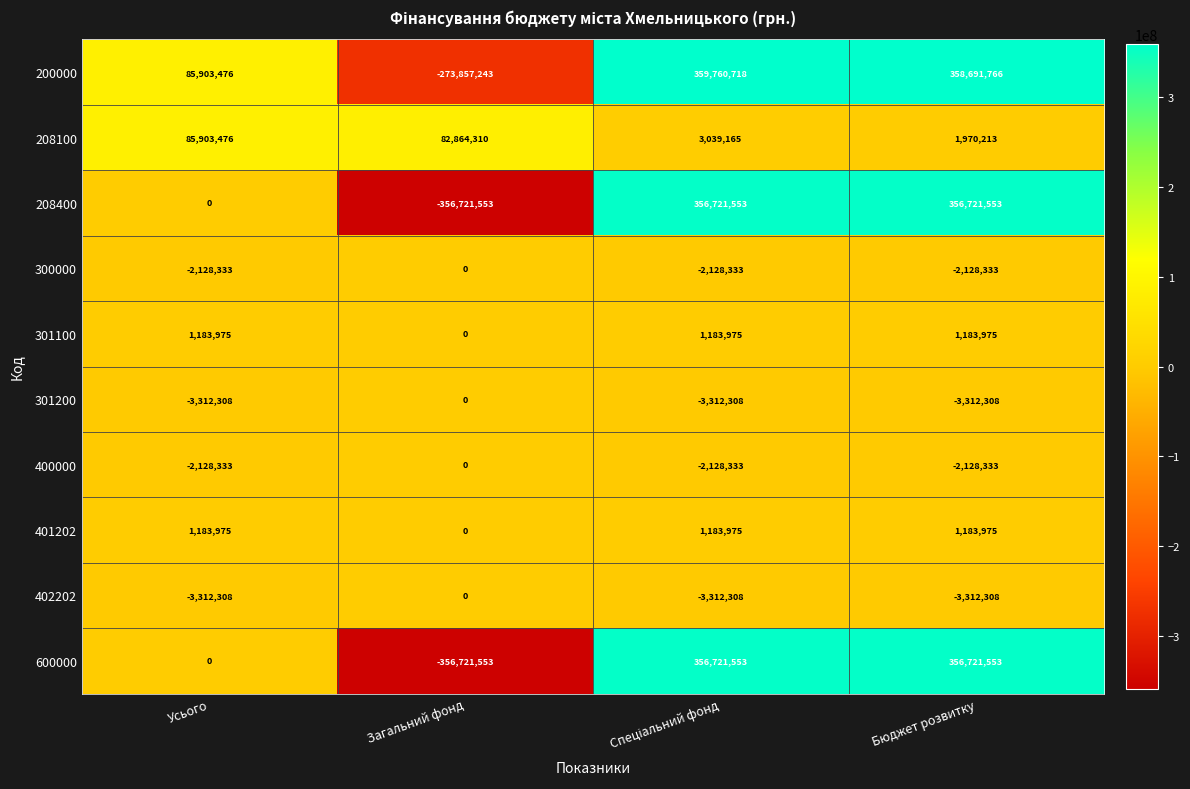

What is the lowest value of the 402202 series?

-3312308